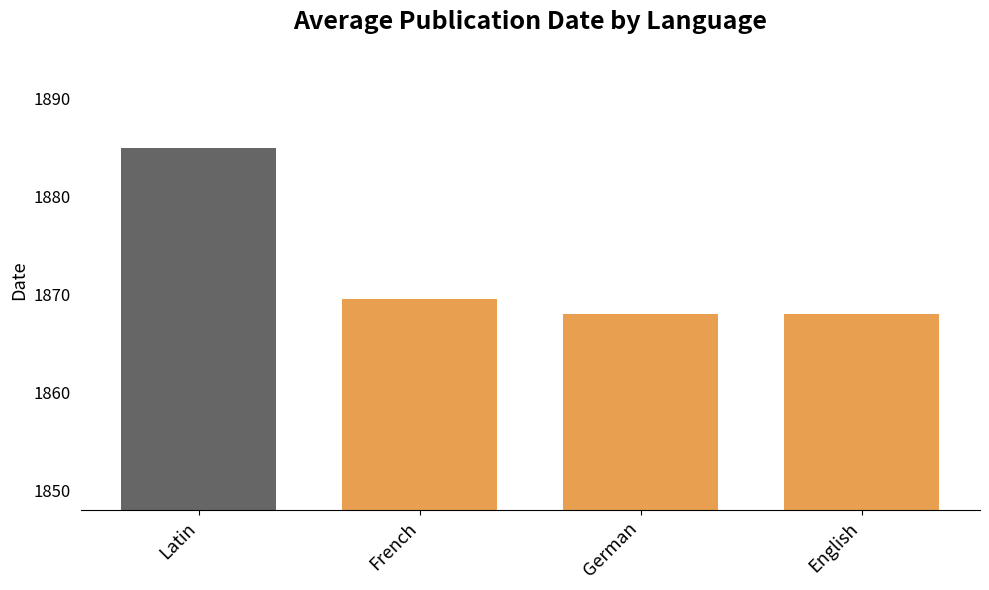

What is the sum of all values?

7490.5